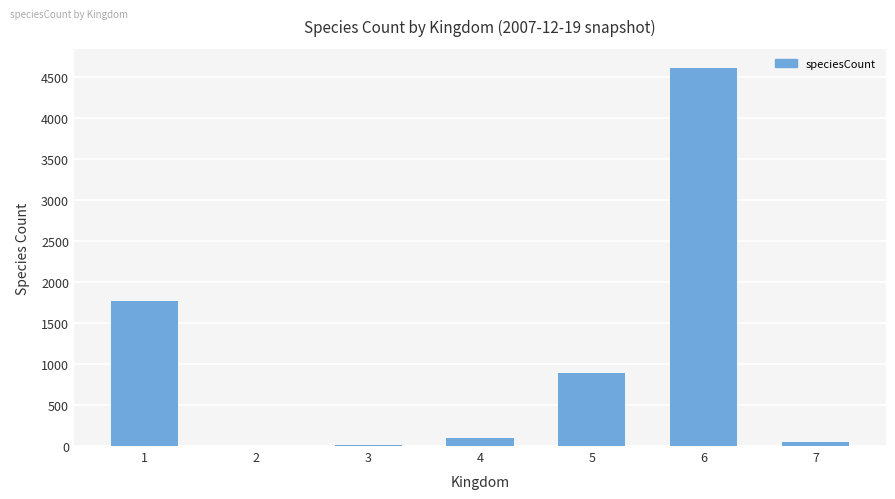

At which label does the data first exceed 92?

1